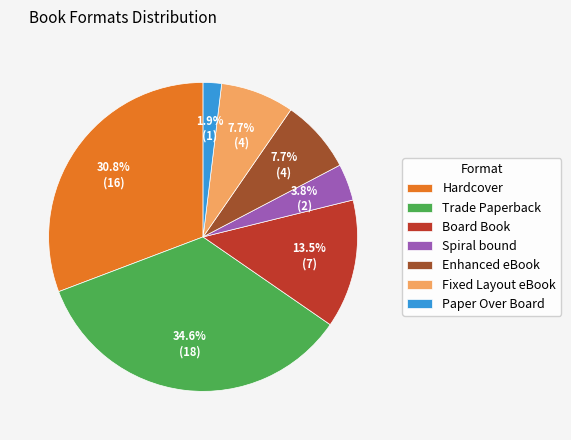

What is the ratio of the value at Board Book to the value at Hardcover?

0.4